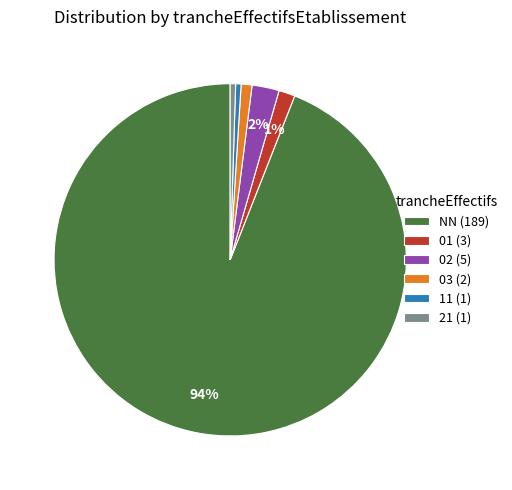

What percentage is the 02 (5) slice, to the nearest percent?

2%